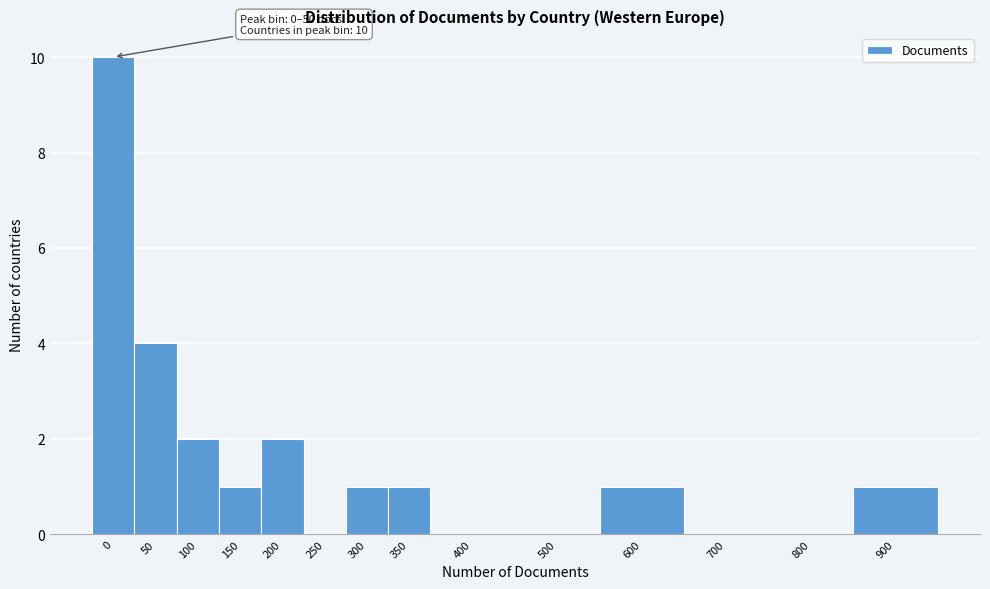

At which label is the value closest to 5?

50